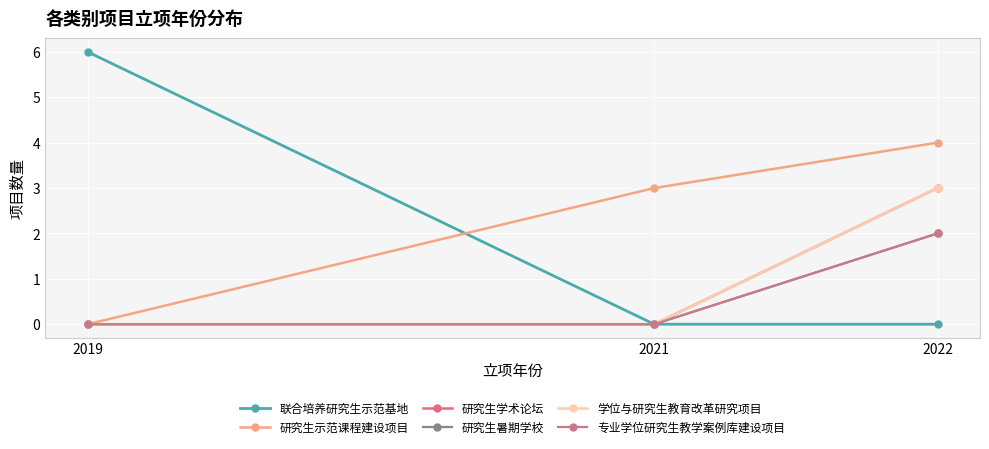

What is the highest value of the 研究生暑期学校 series?

2